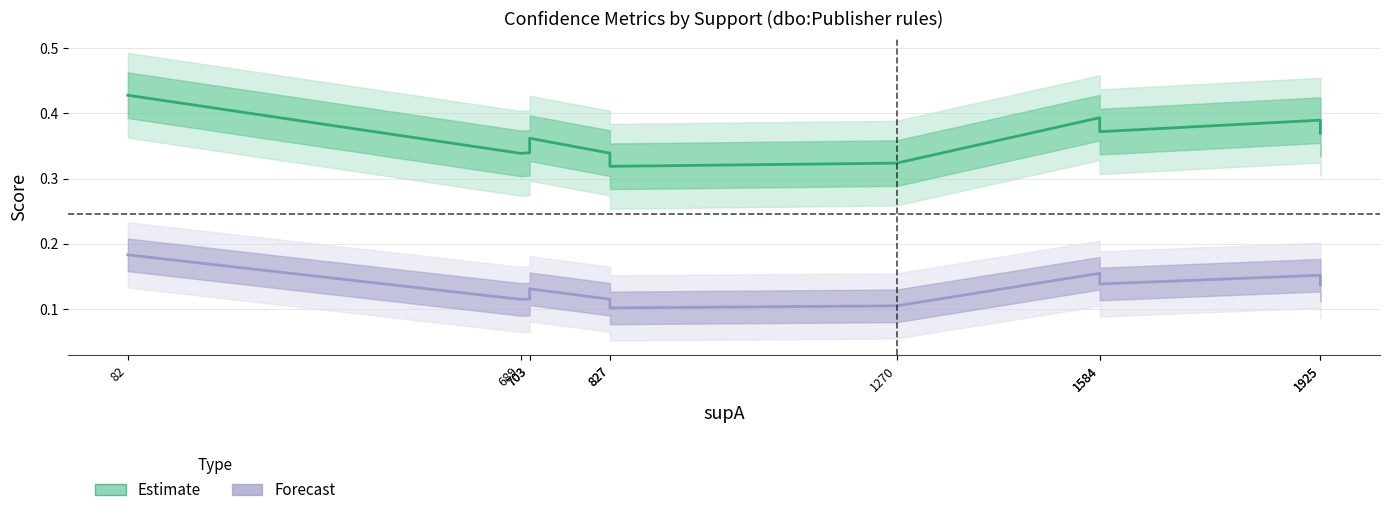

True or false: Forecast and Estimate cross at least once.

False